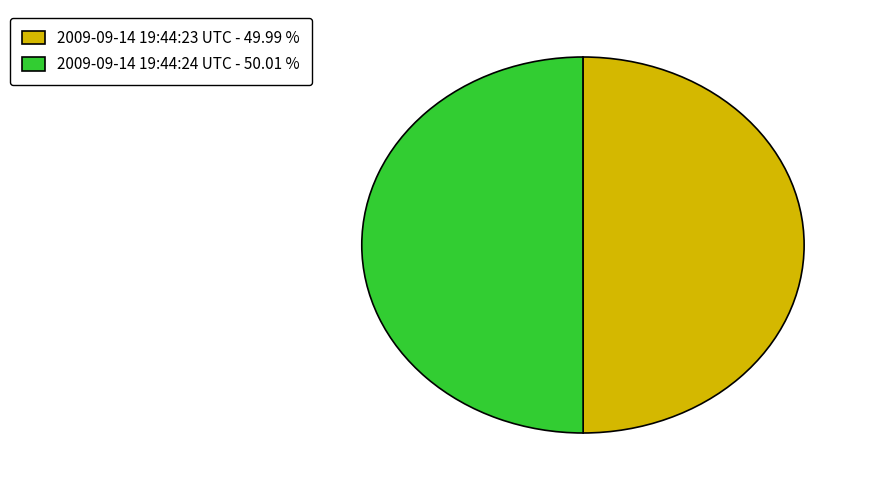

How many segments does this pie chart have?

2